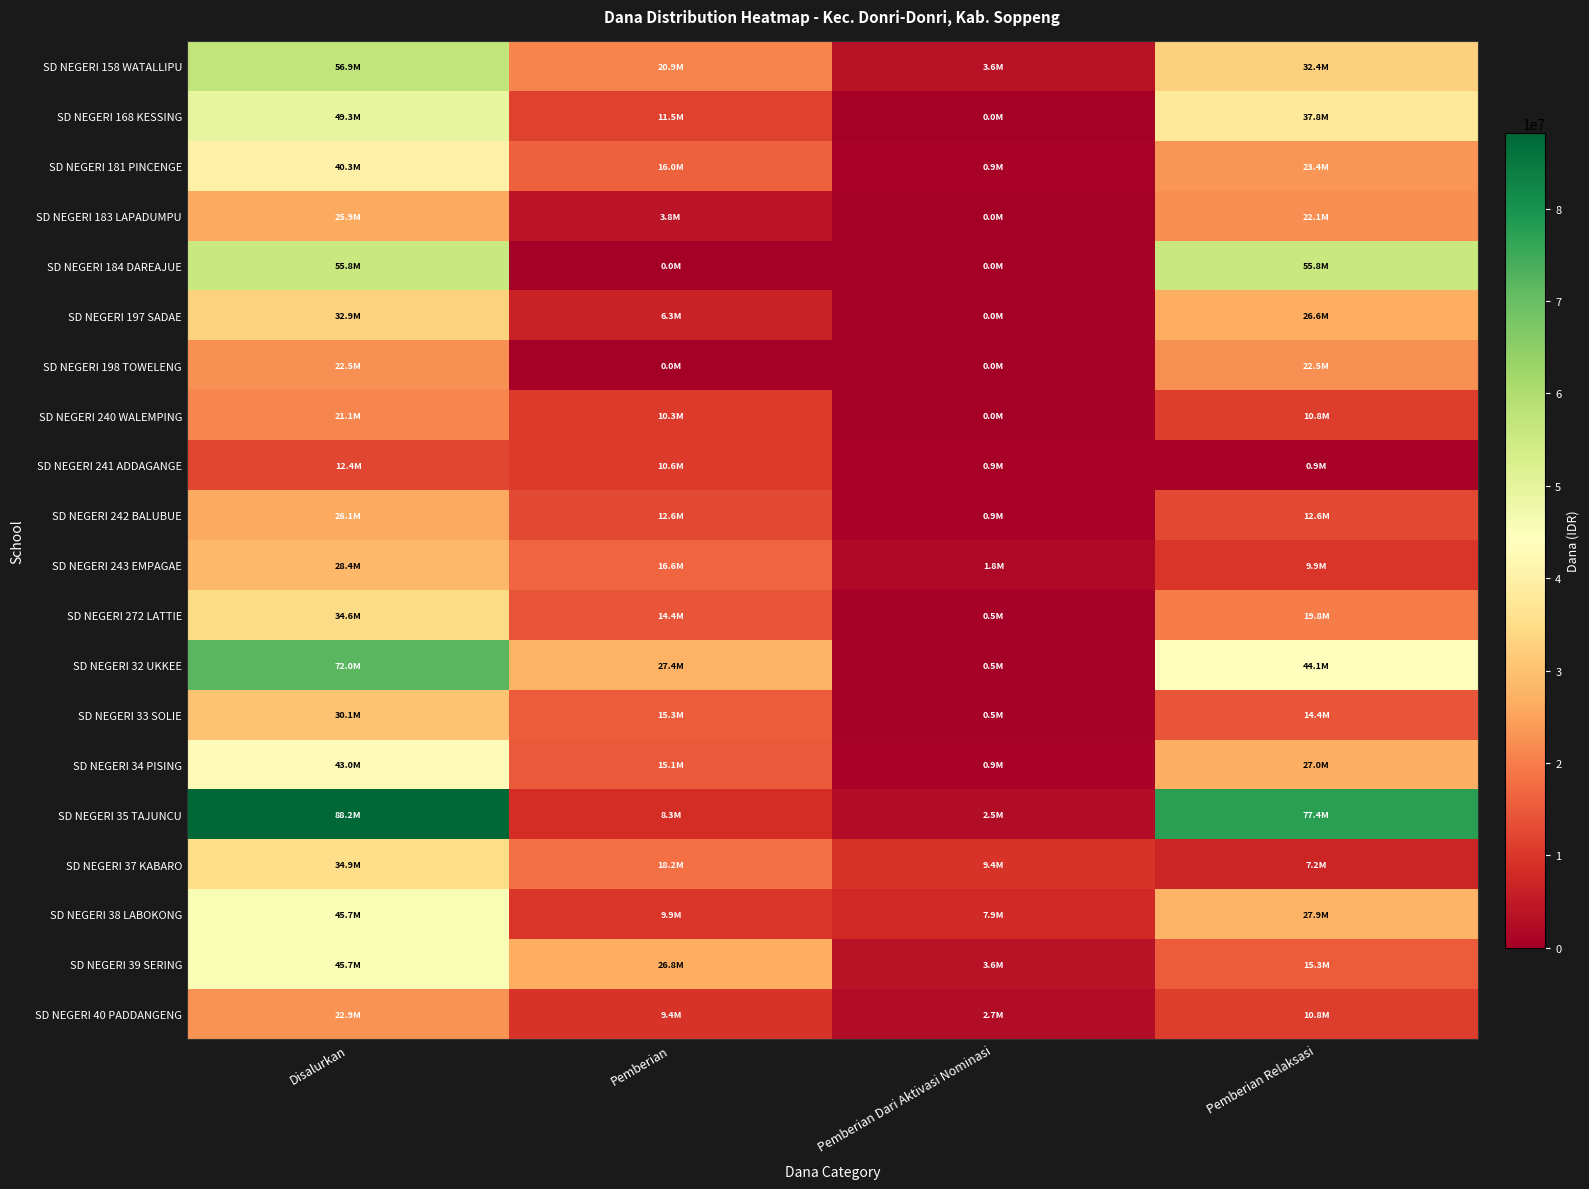

Which series has the largest range (max minus min)?

SD NEGERI 35 TAJUNCU